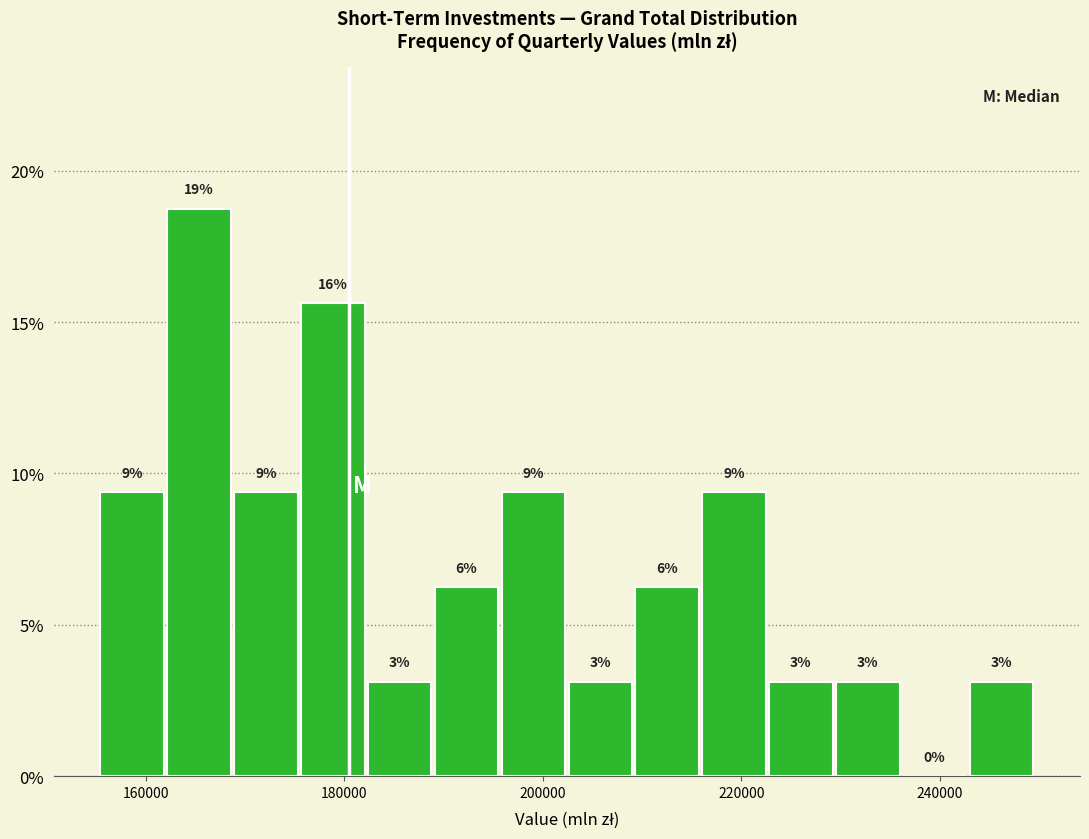

Around what value on the x-axis is the tallest bar? Give the approximate position of its centre, as read against the axis.

166000